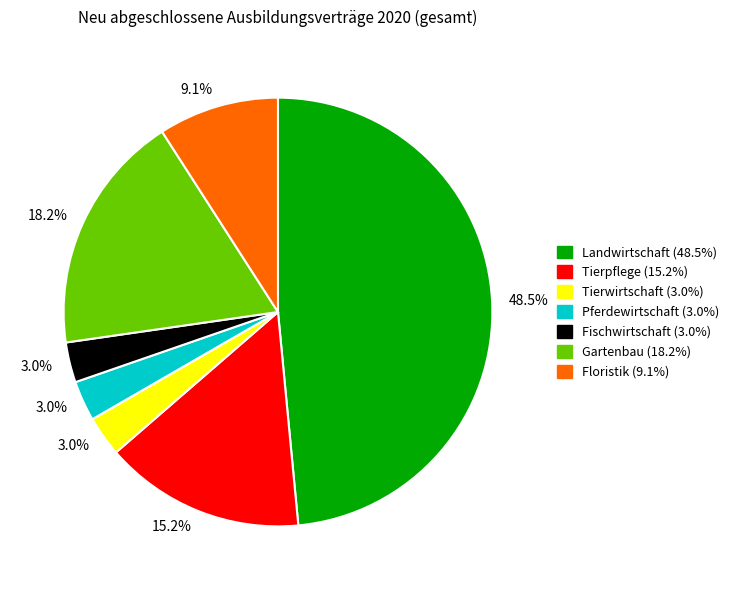

Combined, what portion of the pie is Landwirtschaft and Fischwirtschaft?

51.5%